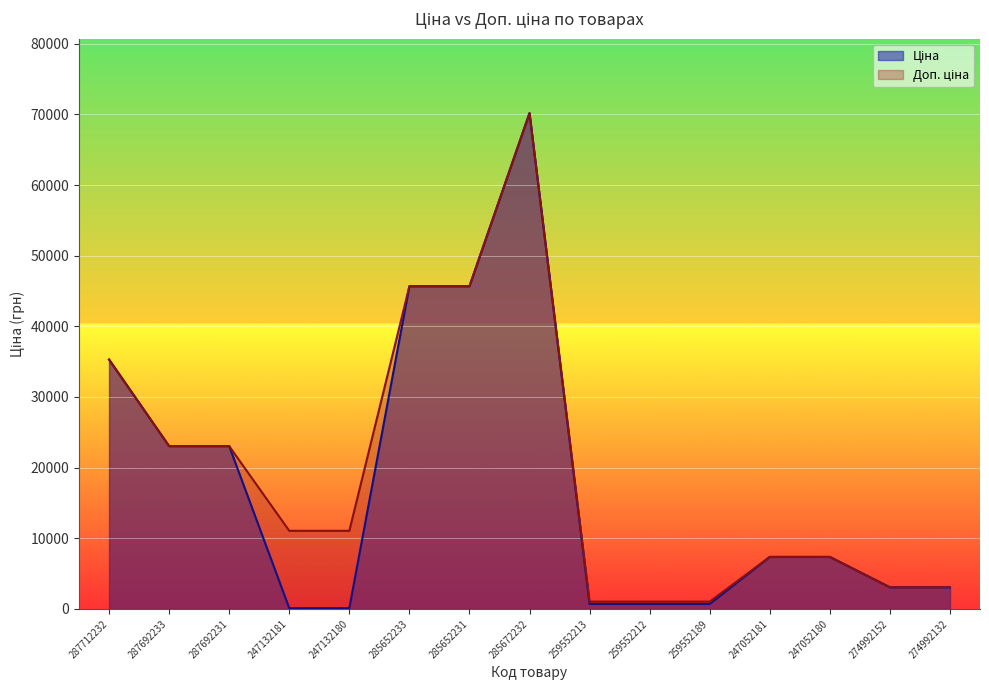

What is the difference between the Ціна values at 259552213 and 285672232?

69483.3